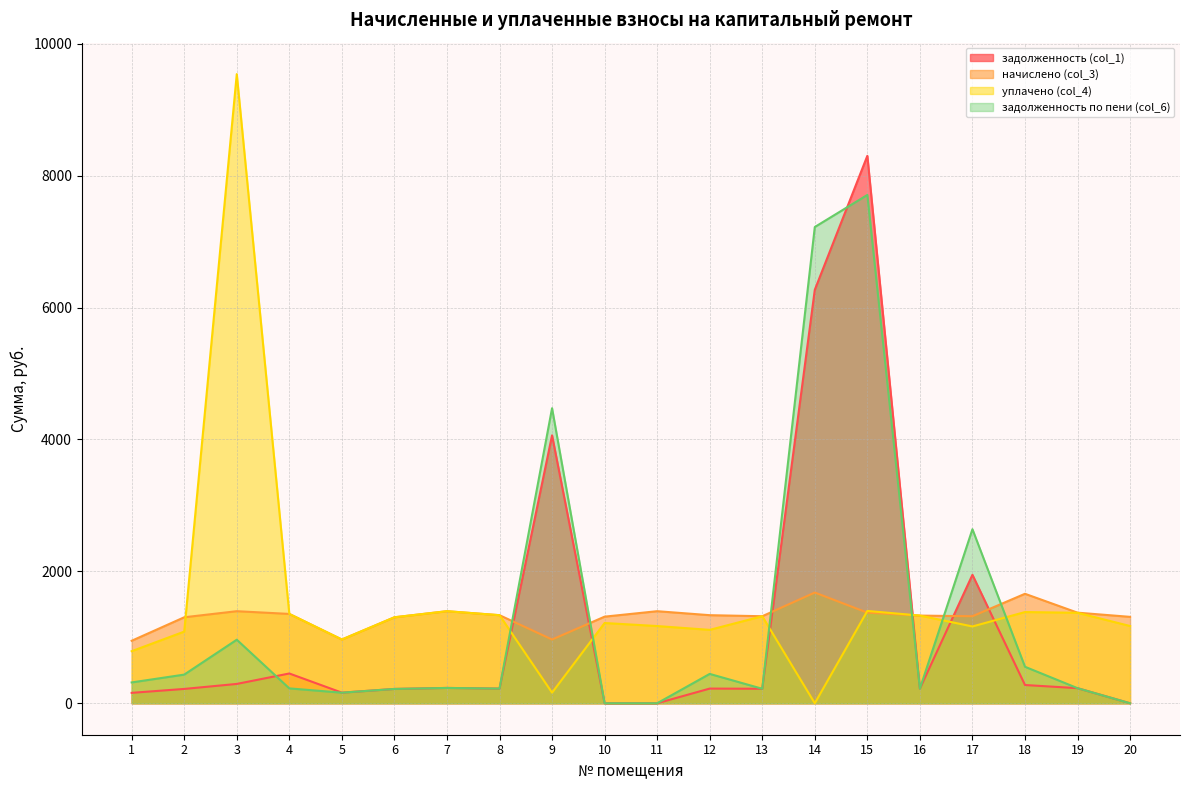

At which category does the chart reach its peak across all series?

3